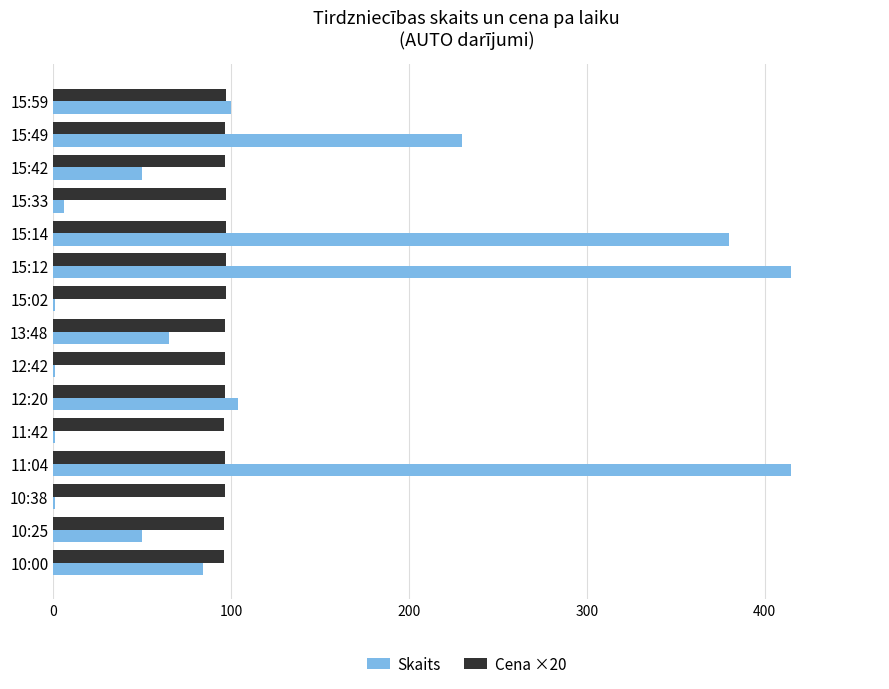

True or false: Cena ×20 has a value of 96.8 at 13:48.

True